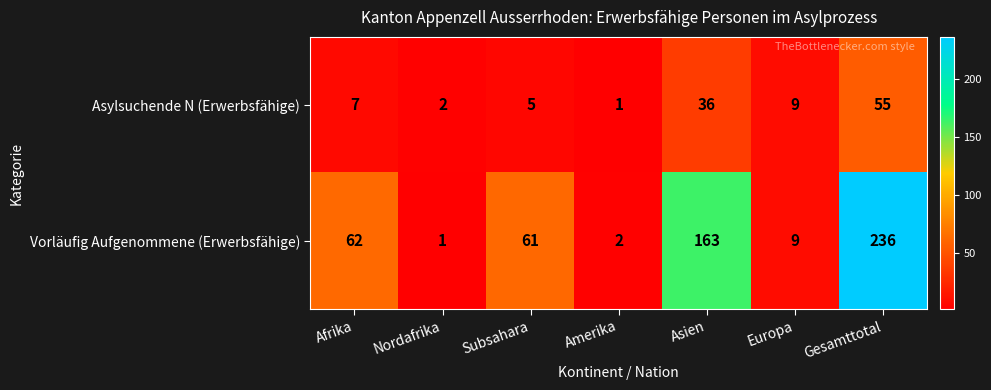

What is the maximum value for Asylsuchende N (Erwerbsfähige)?

55